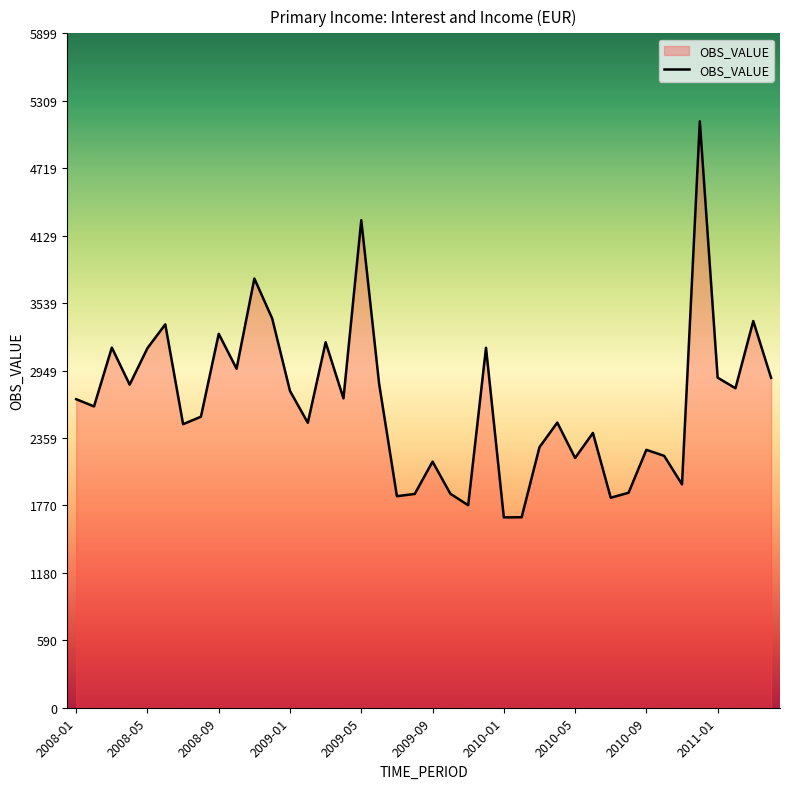

What is the greatest value displayed?

5129.2